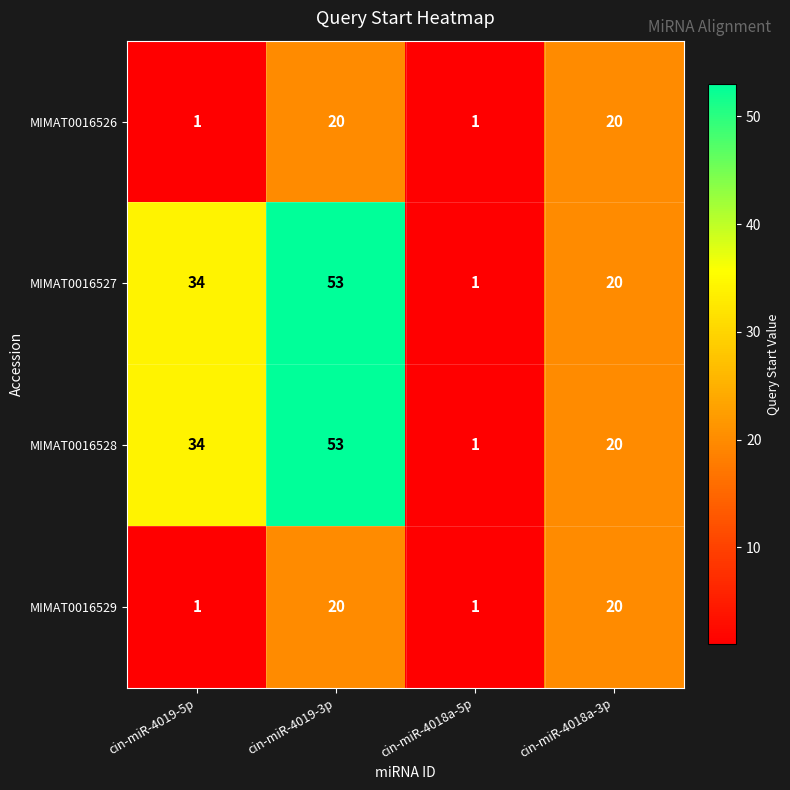

What is the highest value of the MIMAT0016527 series?

53